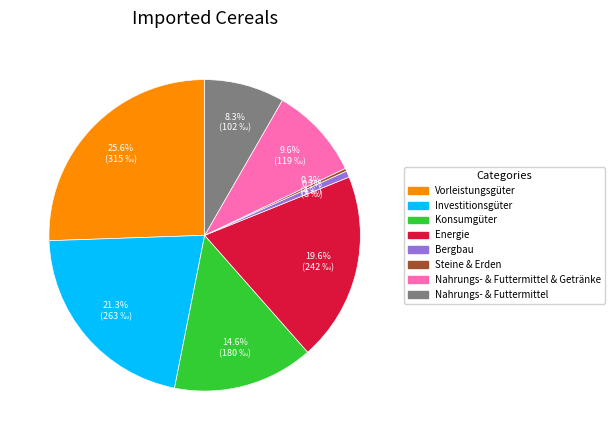

Does any single category account for the majority?

No